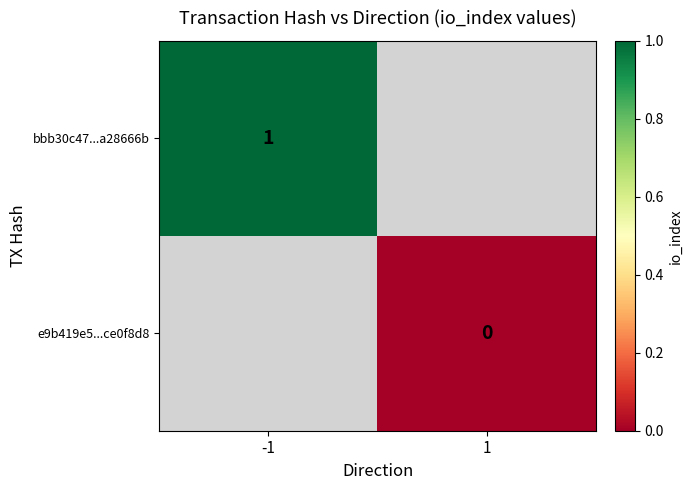

How many distinct data groups are displayed?

2